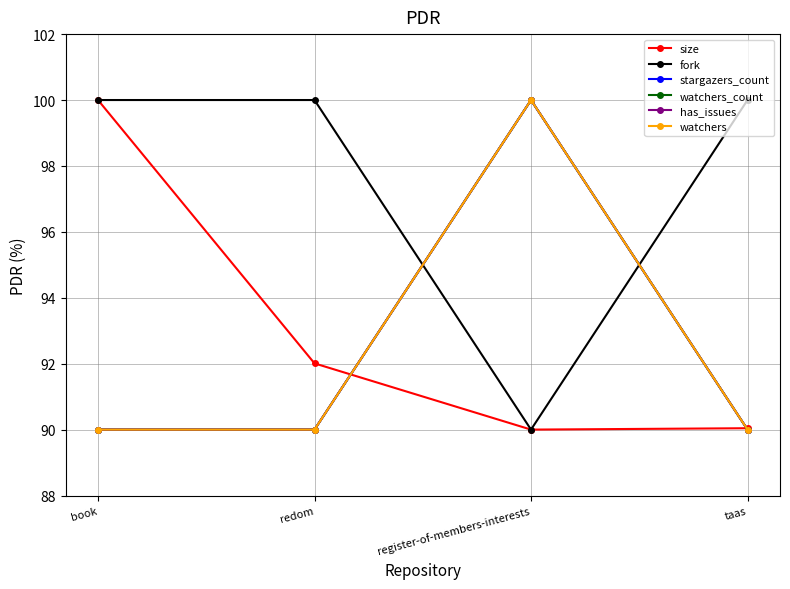

Does the chart display data point markers on the line(s)?

Yes